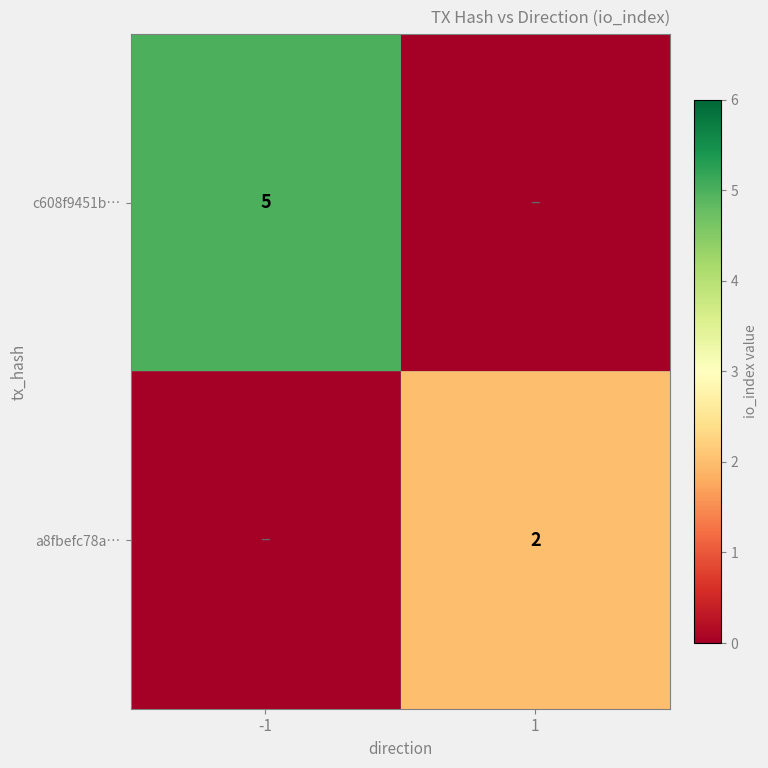

The value of c608f9451b… at -1 is 1. True or false?

False